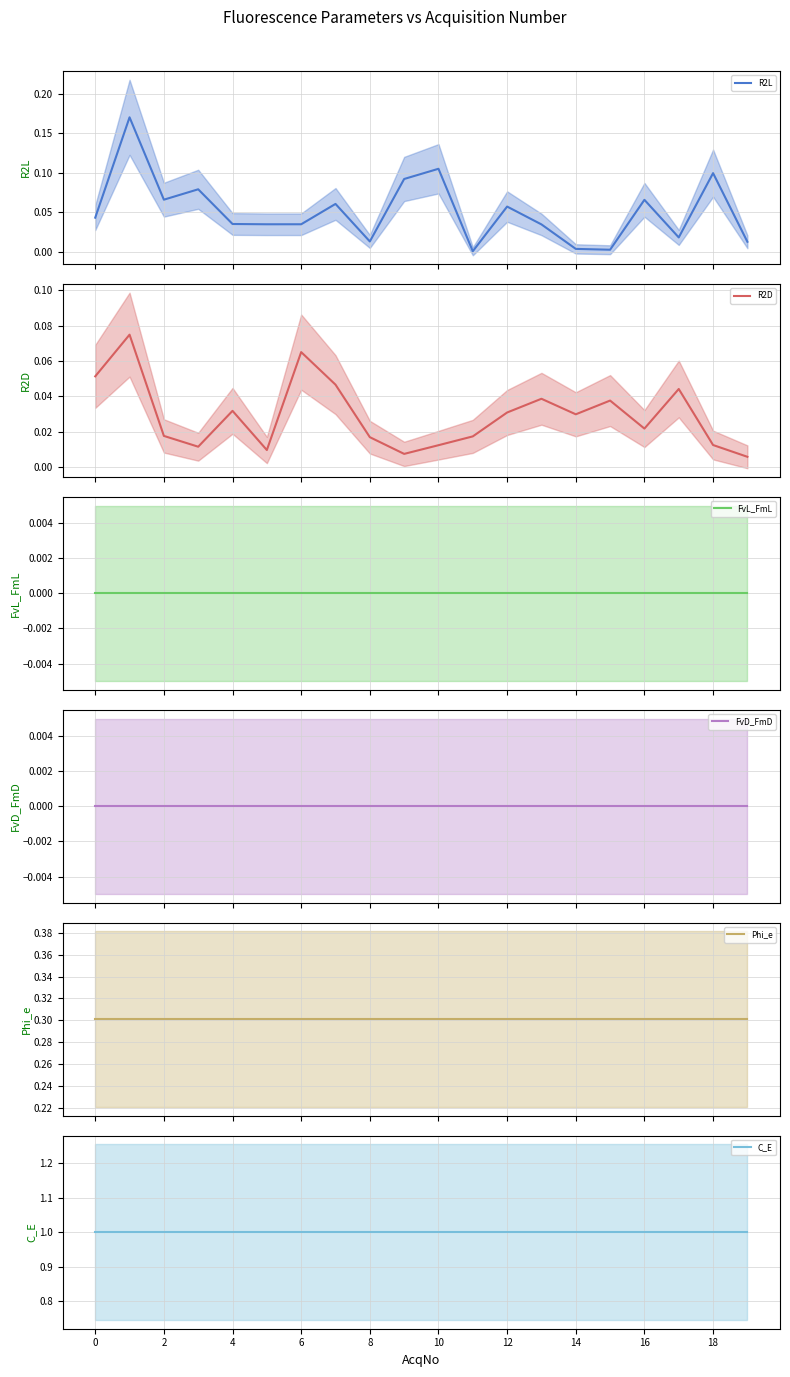

The value of Phi_e mean at 2 is 0.3. True or false?

True